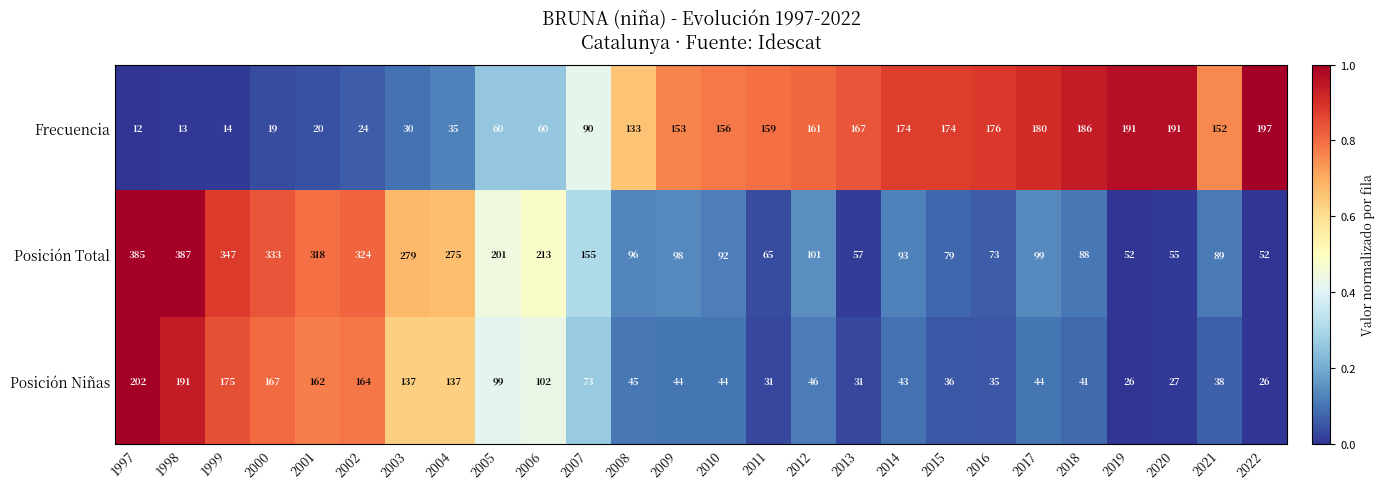

The Frecuencia series shows 152 at 2021. True or false?

True